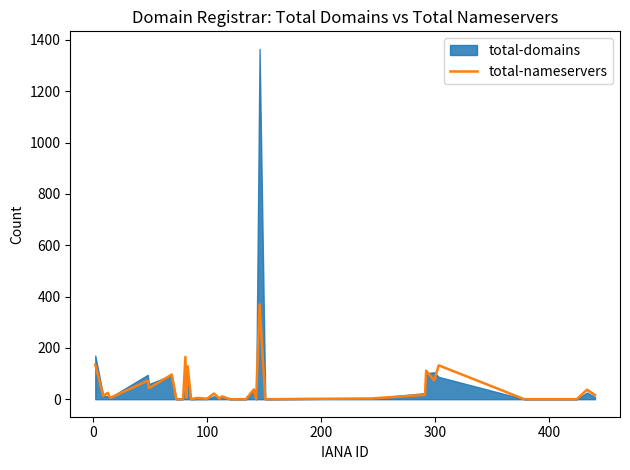

How many values are above zero?

25